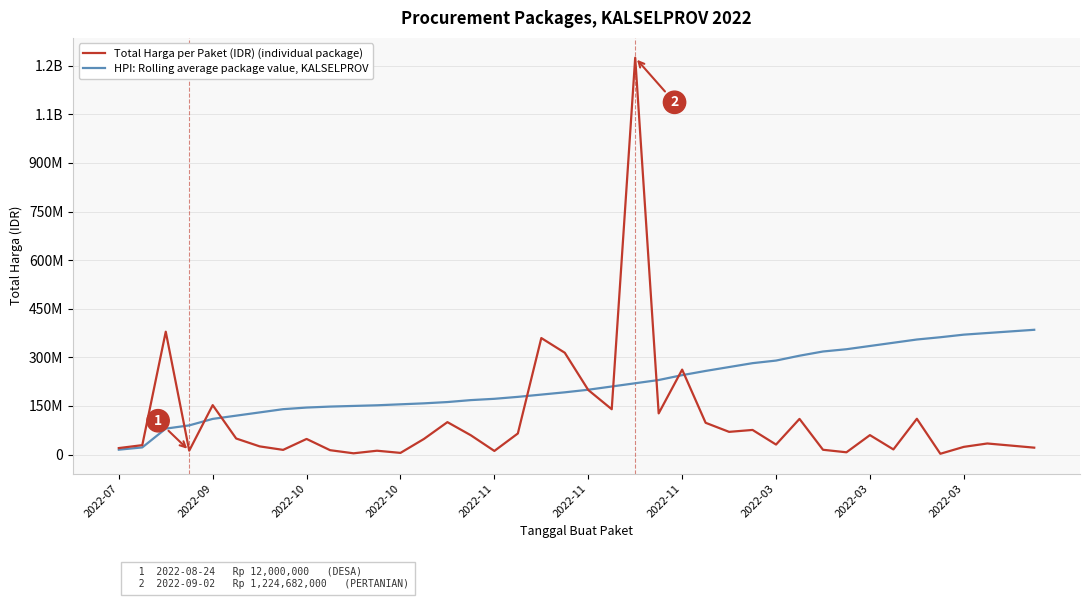

What are all the series names shown in the legend?

Total Harga per Paket (IDR) (individual package), HPI: Rolling average package value, KALSELPROV